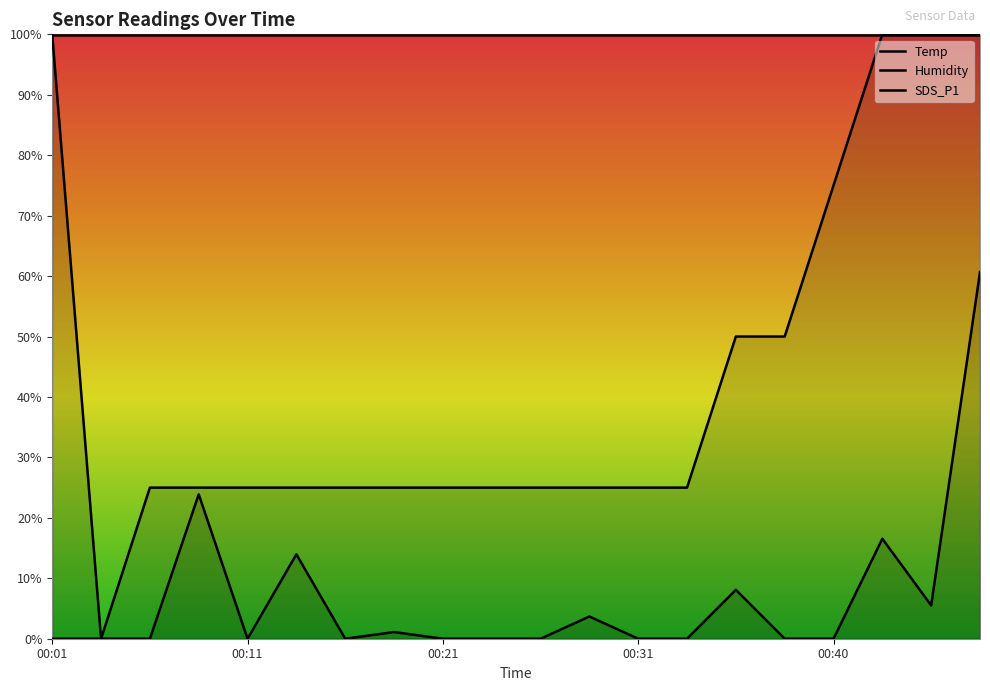

How many data points in SDS_P1 are above 0?

9